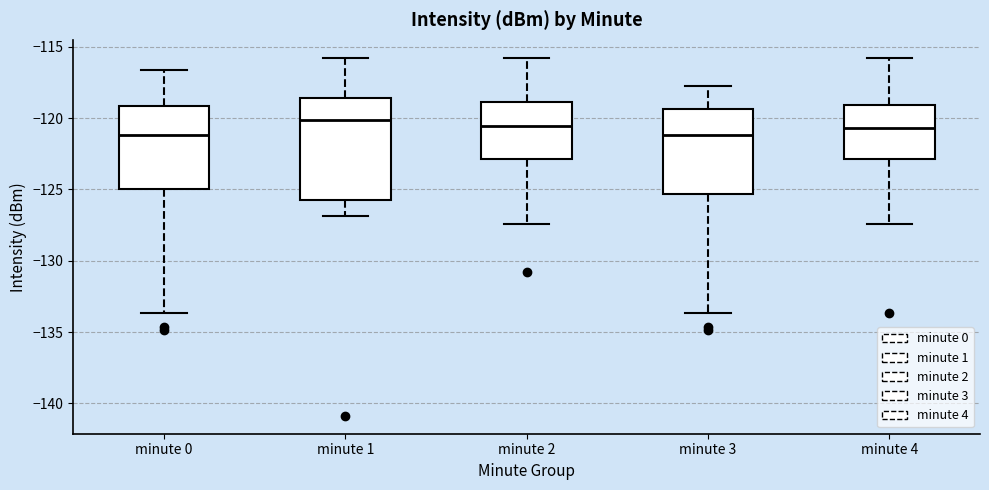

Where does the lower whisker of the box for minute 1 end on the y-axis? The values are not printed on the chart, so give them approximately, as read against the axis.

-127.0